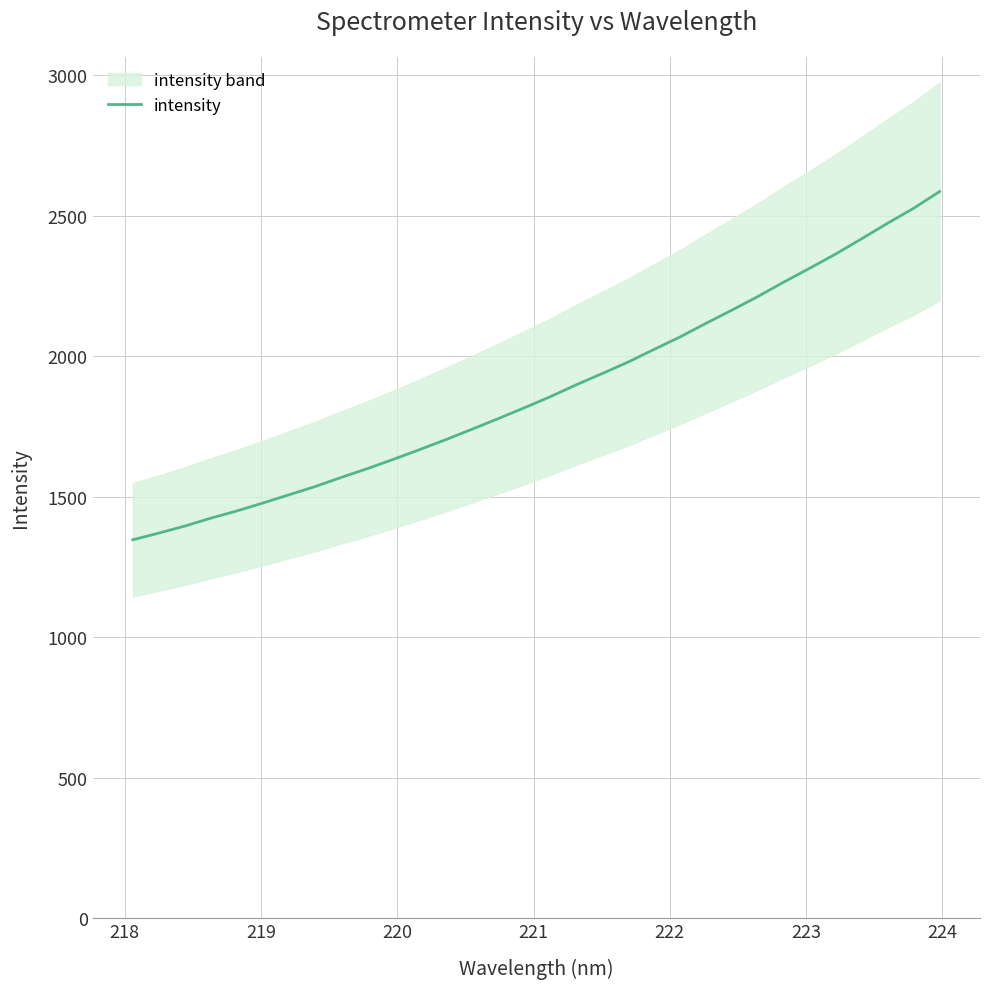

What is the average value?

1881.8